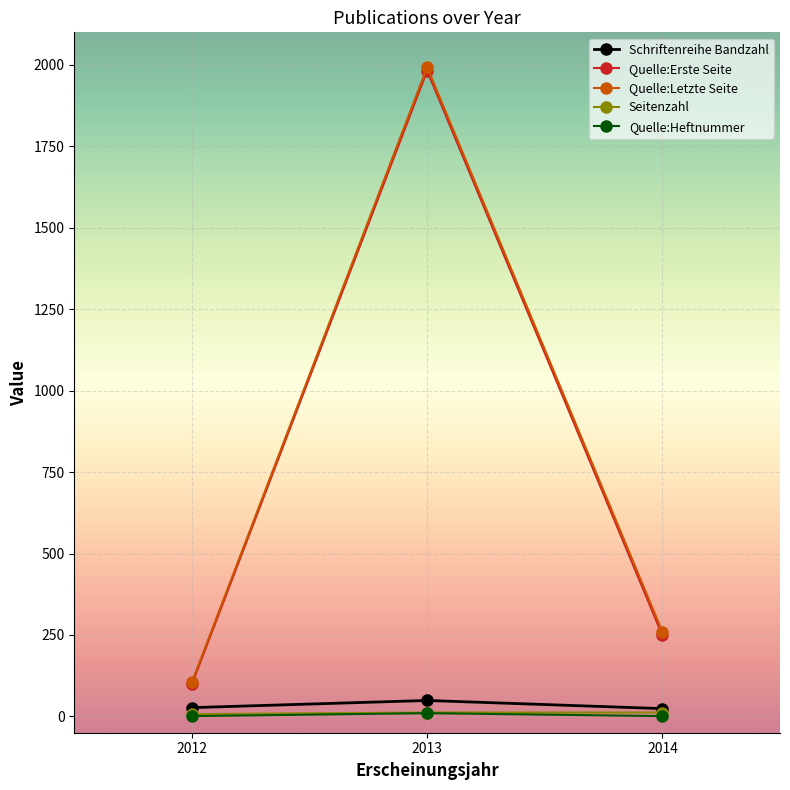

What are all the series names shown in the legend?

Schriftenreihe Bandzahl, Quelle:Erste Seite, Quelle:Letzte Seite, Seitenzahl, Quelle:Heftnummer